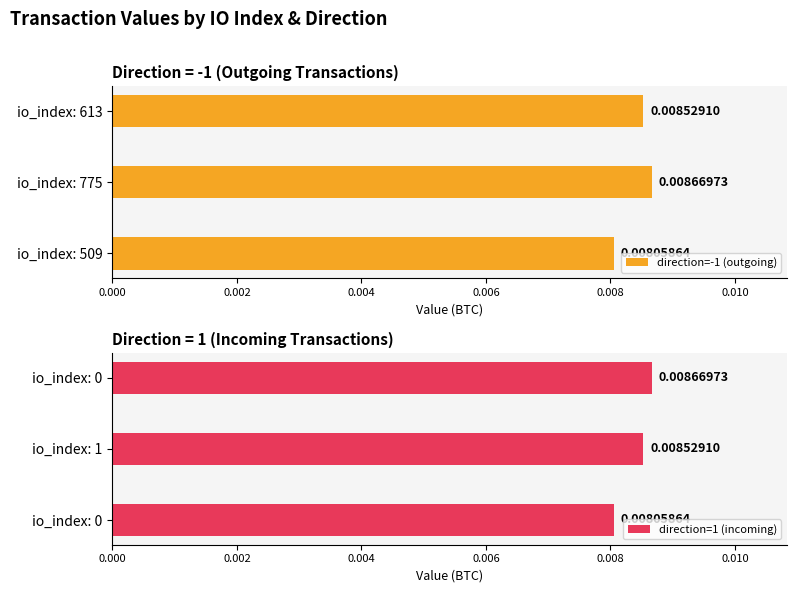

List the labels in order of direction=-1 (outgoing) value, largest first.

io_index: 775, io_index: 613, io_index: 509